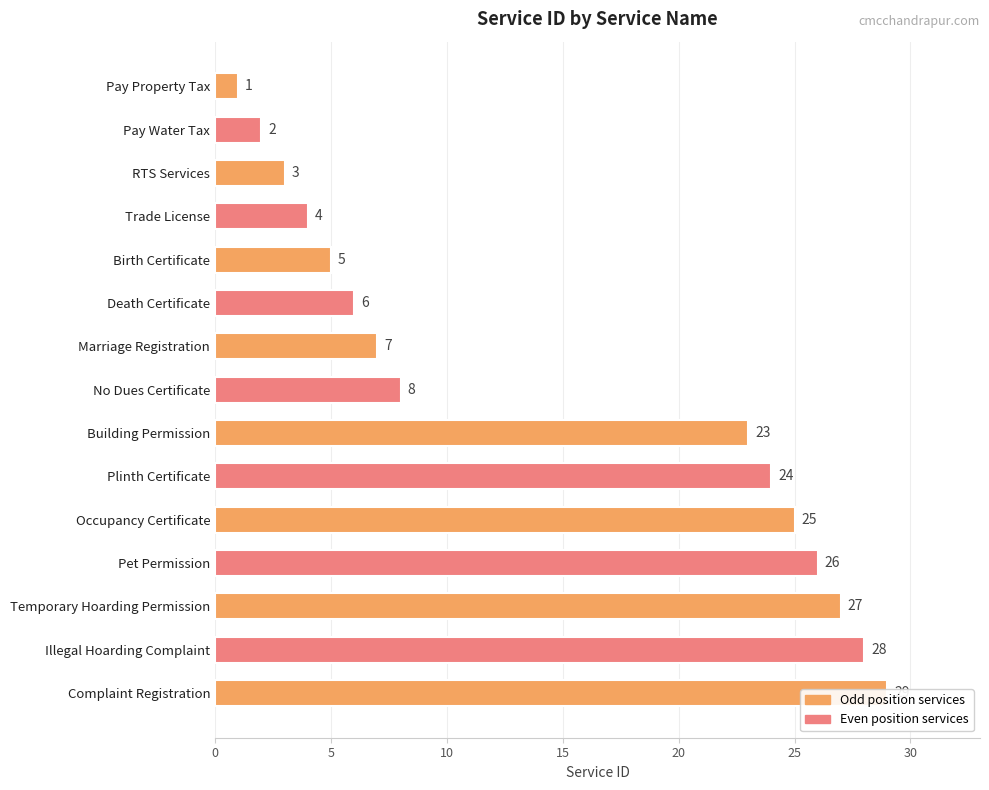

Count the number of categories in the chart.

15